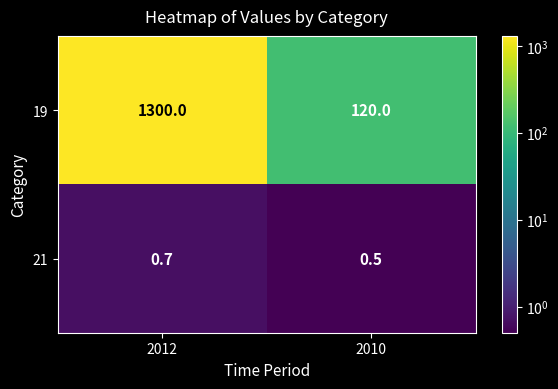

What is the greatest value displayed?

1300.0